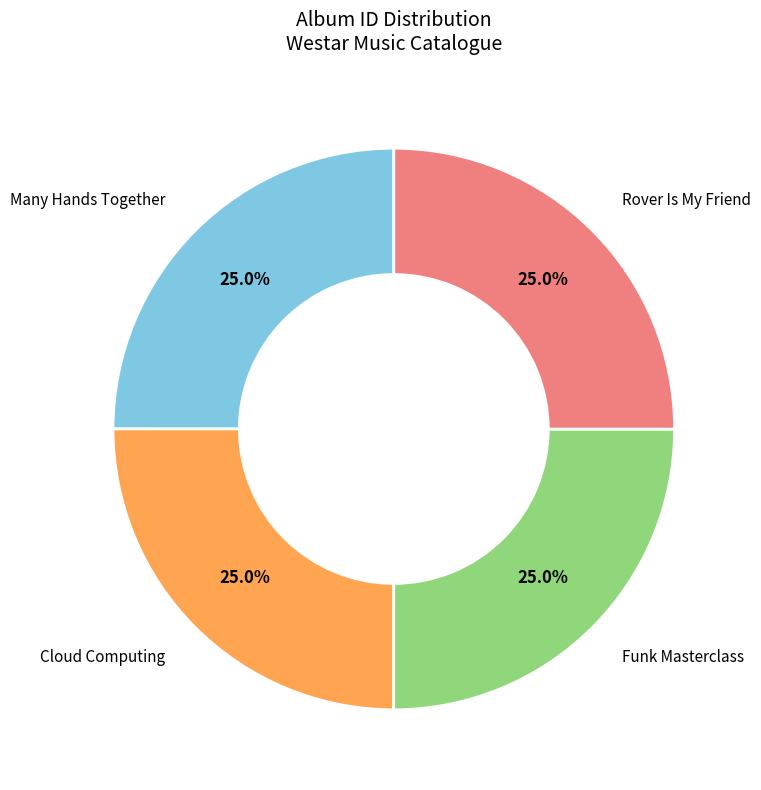

The Cloud Computing slice represents 25% of the pie. True or false?

True